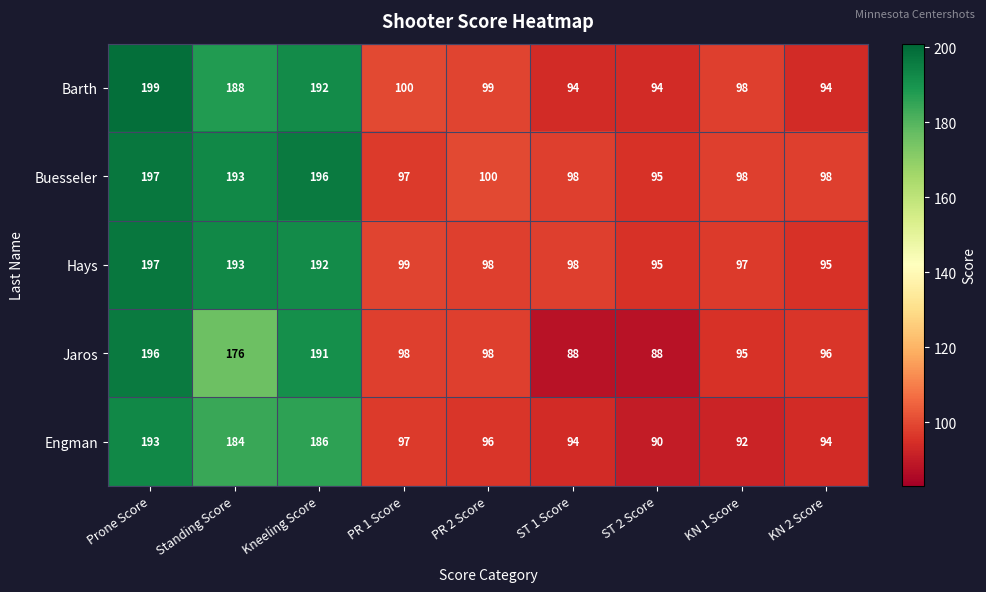

The value of Barth at ST 1 Score is 94. True or false?

True